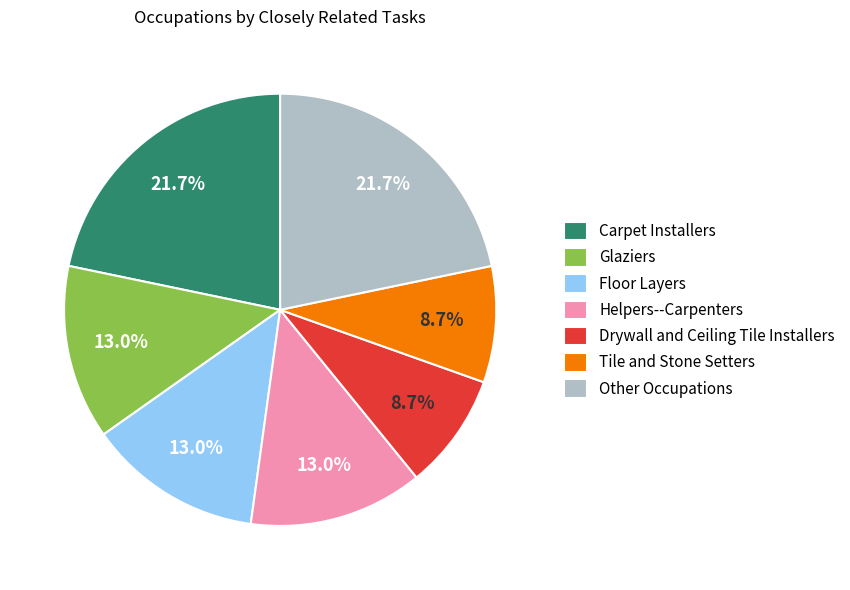

Does Floor Layers account for over 50% of the chart?

No